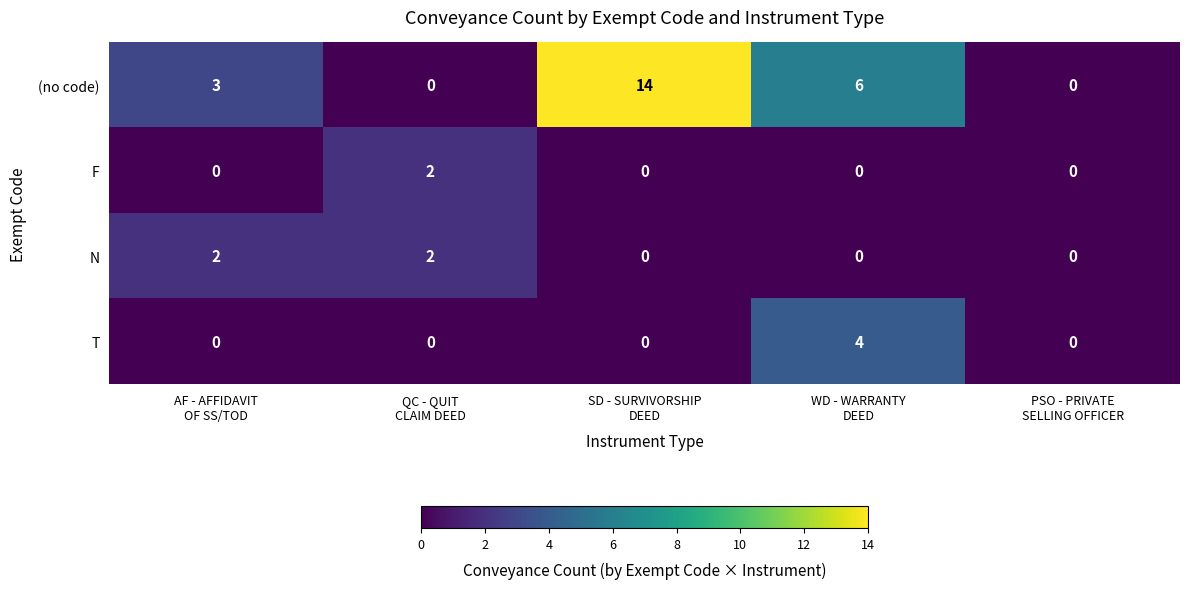

Which series has the largest range (max minus min)?

(no code)